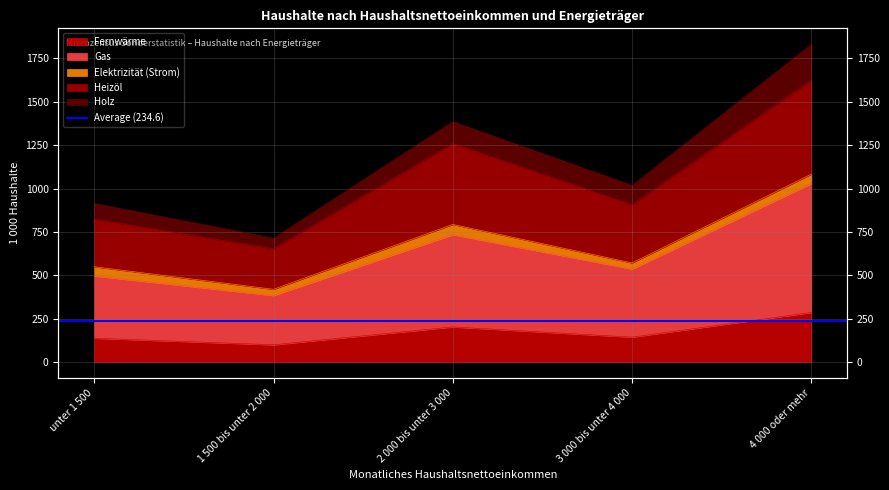

Is it true that Gas equals 734 at 2 000 bis unter 3 000?

True